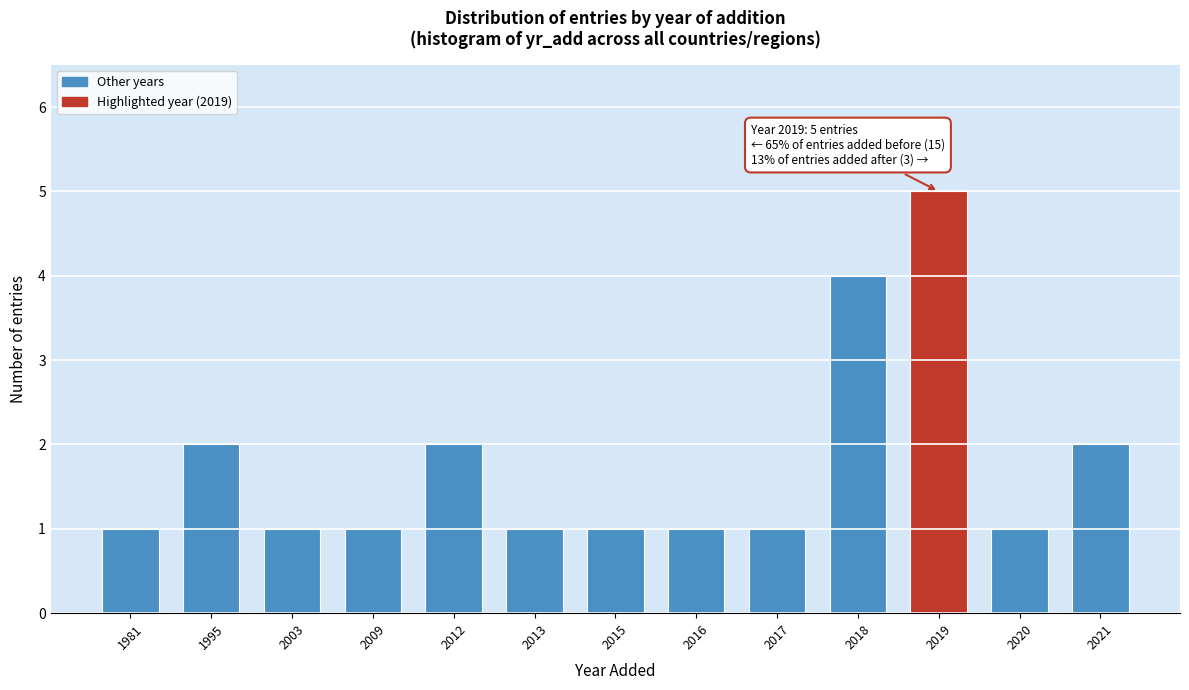

Reading left to right, list all the values displayed in this chart.

1981=1	1995=2	2003=1	2009=1	2012=2	2013=1	2015=1	2016=1	2017=1	2018=4	2019=5	2020=1	2021=2